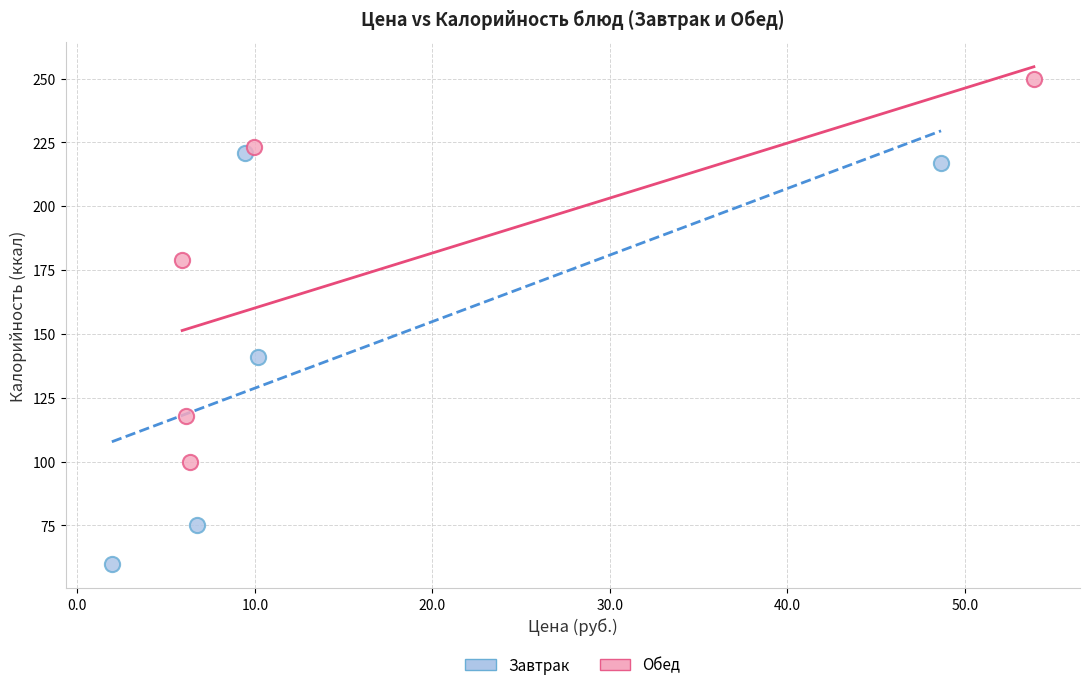

Which series reaches the minimum Y coordinate?

Завтрак